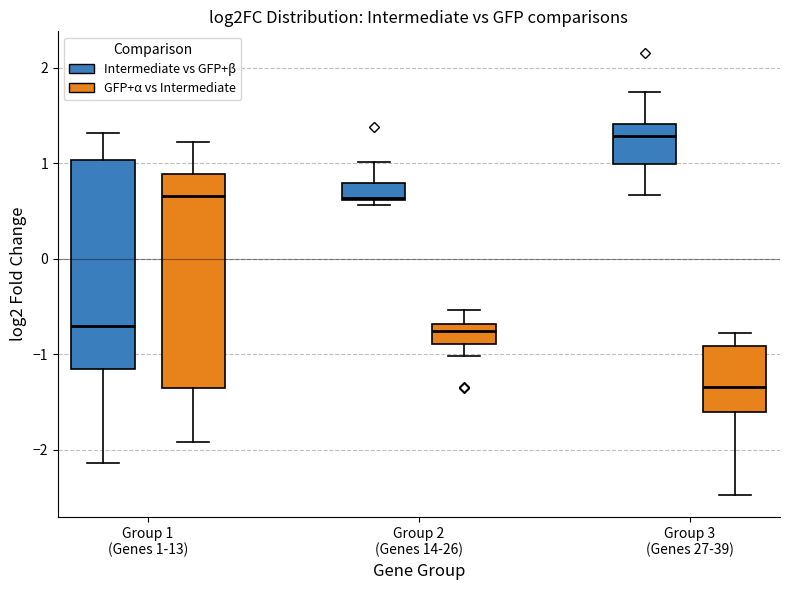

Reading left to right, read every box against the y-axis: the position of its median line, the range the box covers, and the ends of its whiskers. The values are not printed on the chart, so give them approximately, as read against the axis.

Group 1 (Genes 1-13) (Intermediate vs GFP+β): median -0.7, box -1.2 to 1.0, whiskers -2.1 to 1.3
Group 1 (Genes 1-13) (GFP+α vs Intermediate): median 0.7, box -1.4 to 0.9, whiskers -1.9 to 1.2
Group 2 (Genes 14-26) (Intermediate vs GFP+β): median 0.6, box 0.6 to 0.8, whiskers 0.6 (just below the box's lower edge) to 1.0
Group 2 (Genes 14-26) (GFP+α vs Intermediate): median -0.8, box -0.9 to -0.7, whiskers -1.0 to -0.5
Group 3 (Genes 27-39) (Intermediate vs GFP+β): median 1.3, box 1.0 to 1.4, whiskers 0.7 to 1.7
Group 3 (Genes 27-39) (GFP+α vs Intermediate): median -1.3, box -1.6 to -0.9, whiskers -2.5 to -0.8